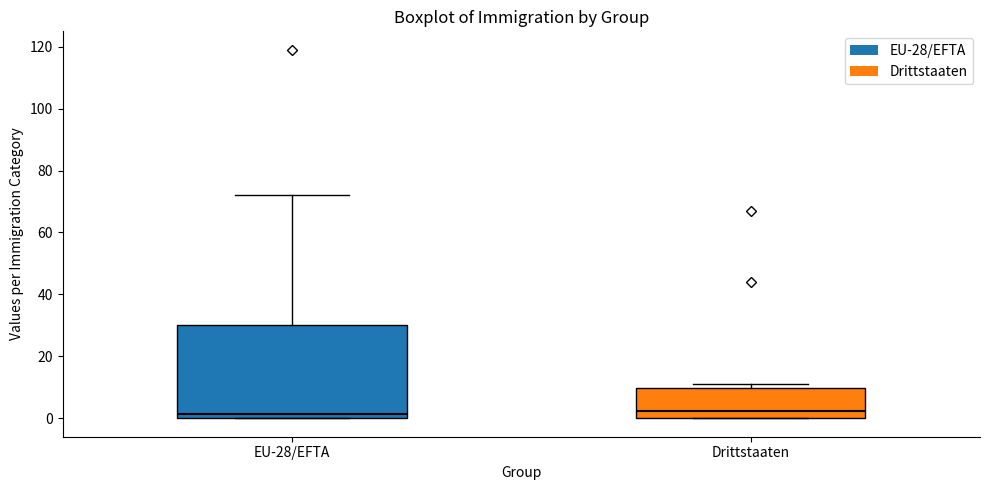

Which box is the tallest, from its lower edge to its upper edge?

EU-28/EFTA